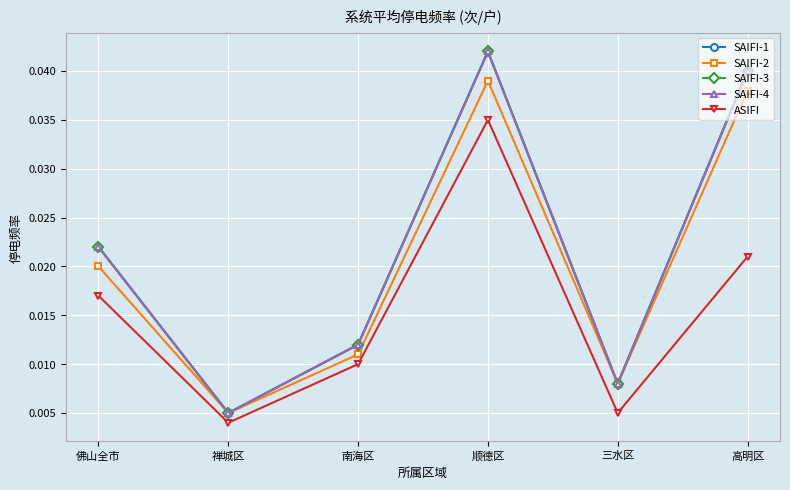

Which series has the largest total across all categories?

SAIFI-1